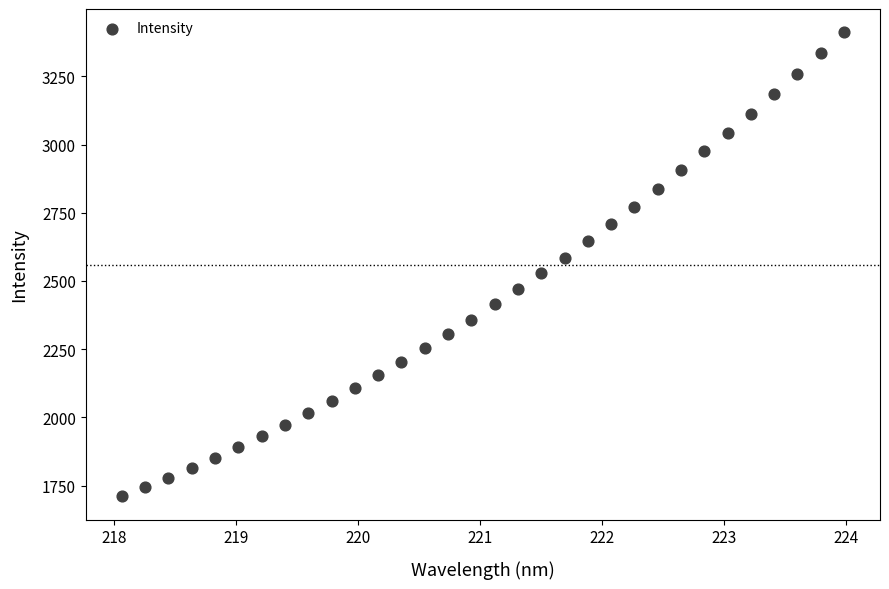

What is the range of X values (max minus min)?

5.9